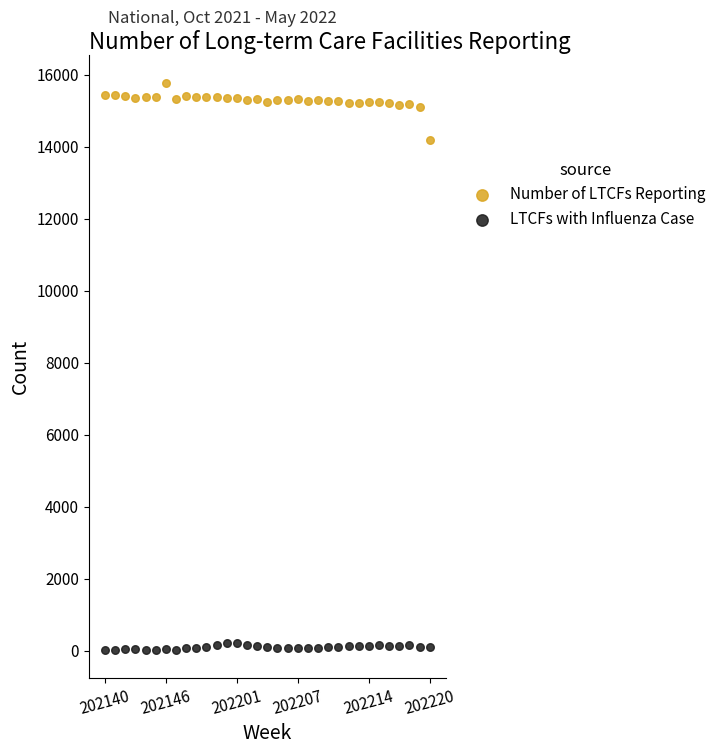

Which series has the widest spread of Y values?

Number of LTCFs Reporting